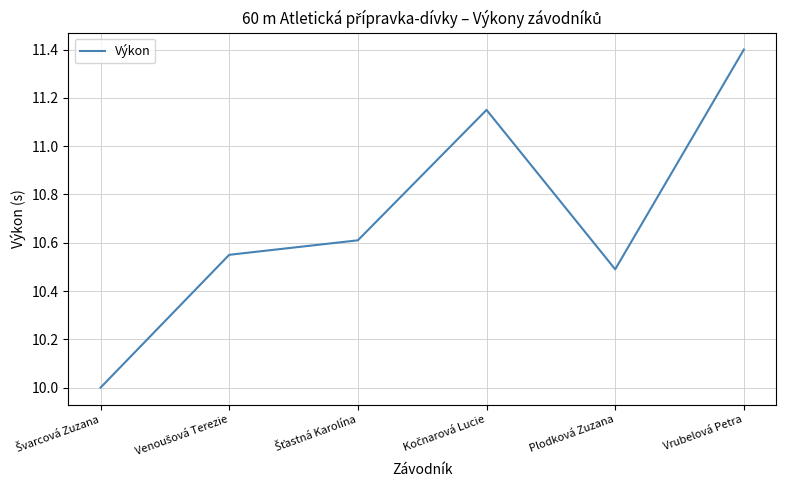

The value at Vrubelová Petra is 6.1. True or false?

False